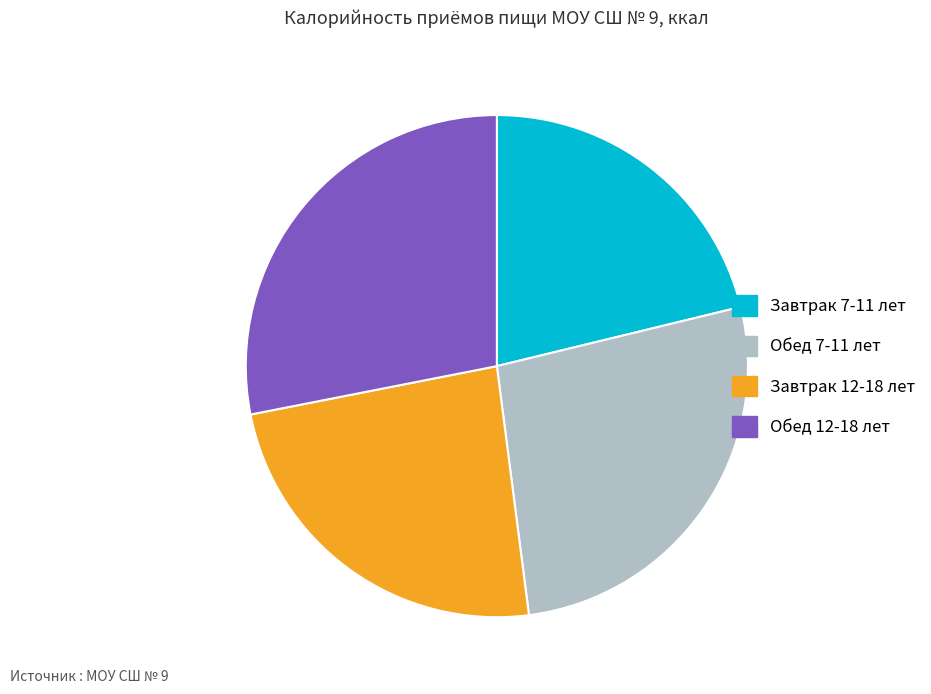

Does Обед 12-18 лет account for over 50% of the chart?

No